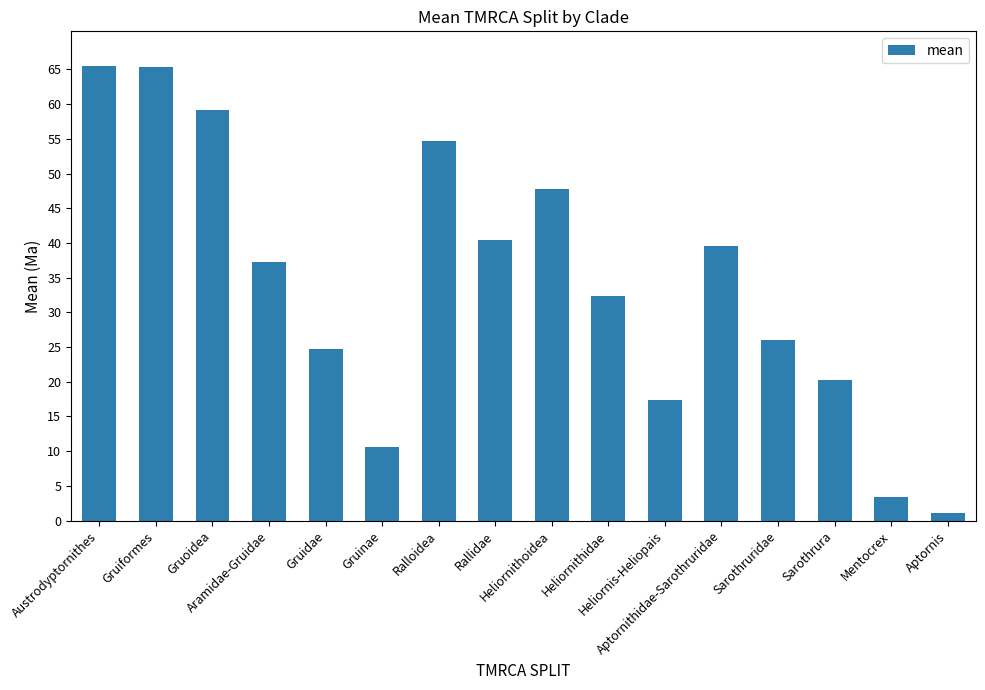

What is the label of the 10th bar from the left?

Heliornithidae